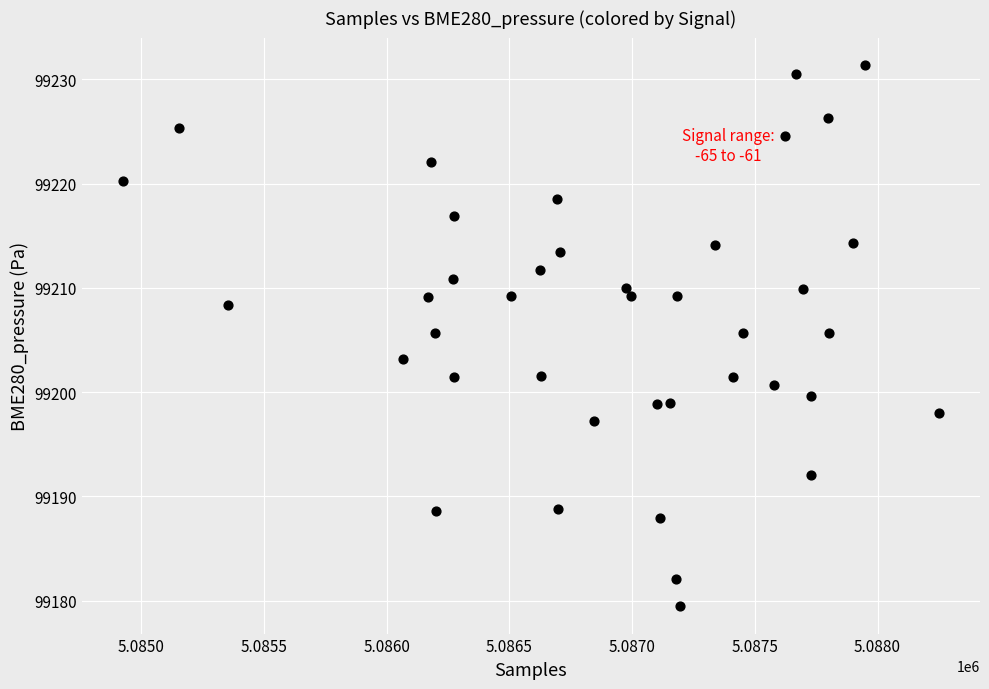

What is the range of X values (max minus min)?

3327.0